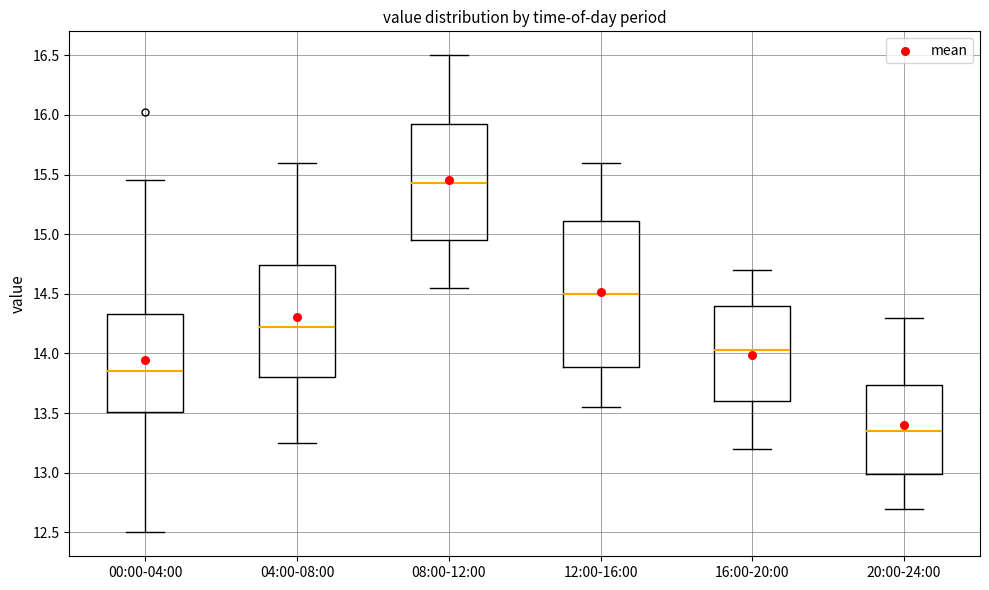

Reading left to right, transcribe this box plot: for each box, give where its median line is, the range the box spans, and where its two whiskers end, as read against the y-axis. The values are not printed on the chart, so give them approximately, as read against the axis.

00:00-04:00: median 13.85, box 13.50 to 14.35, whiskers 12.50 to 15.45
04:00-08:00: median 14.25, box 13.80 to 14.75, whiskers 13.25 to 15.60
08:00-12:00: median 15.45, box 14.95 to 15.95, whiskers 14.55 to 16.50
12:00-16:00: median 14.50, box 13.90 to 15.10, whiskers 13.55 to 15.60
16:00-20:00: median 14.05, box 13.60 to 14.40, whiskers 13.20 to 14.70
20:00-24:00: median 13.35, box 13.00 to 13.75, whiskers 12.70 to 14.30